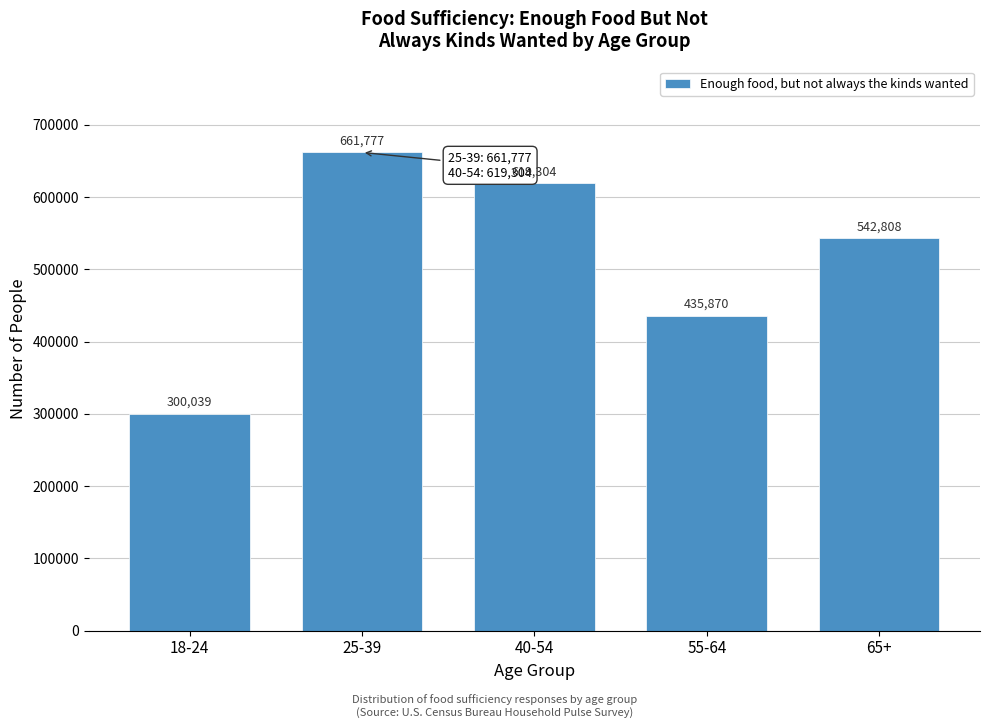

Reading left to right, extract all data points from this chart.

300039	661777	619304	435870	542808